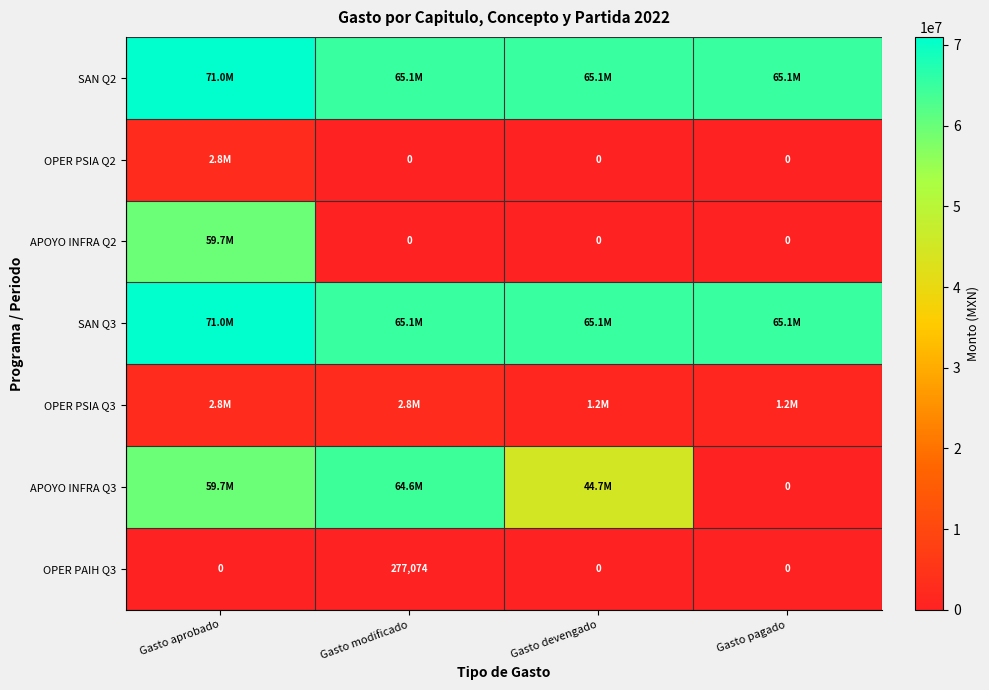

Which category has the highest value in the OPER PAIH Q3 series?

Gasto modificado